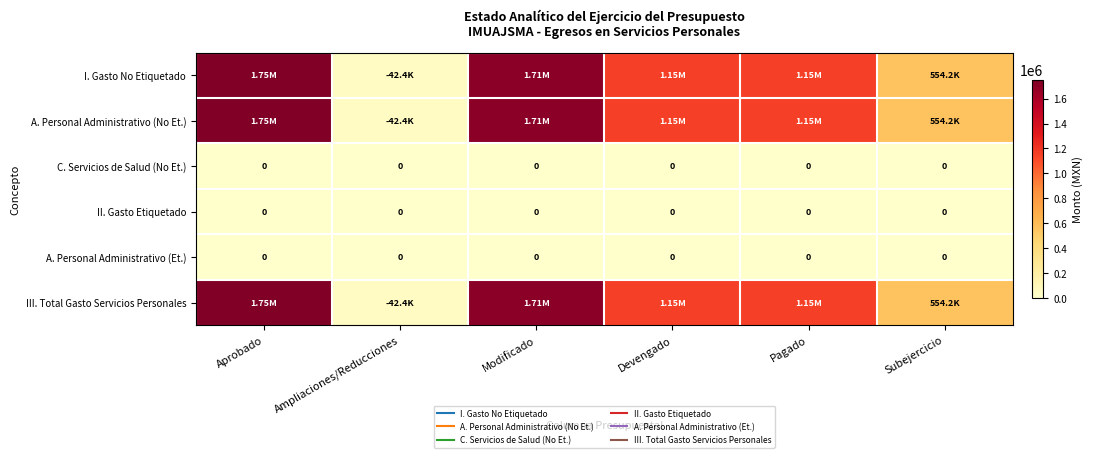

How many series are shown in this chart?

6